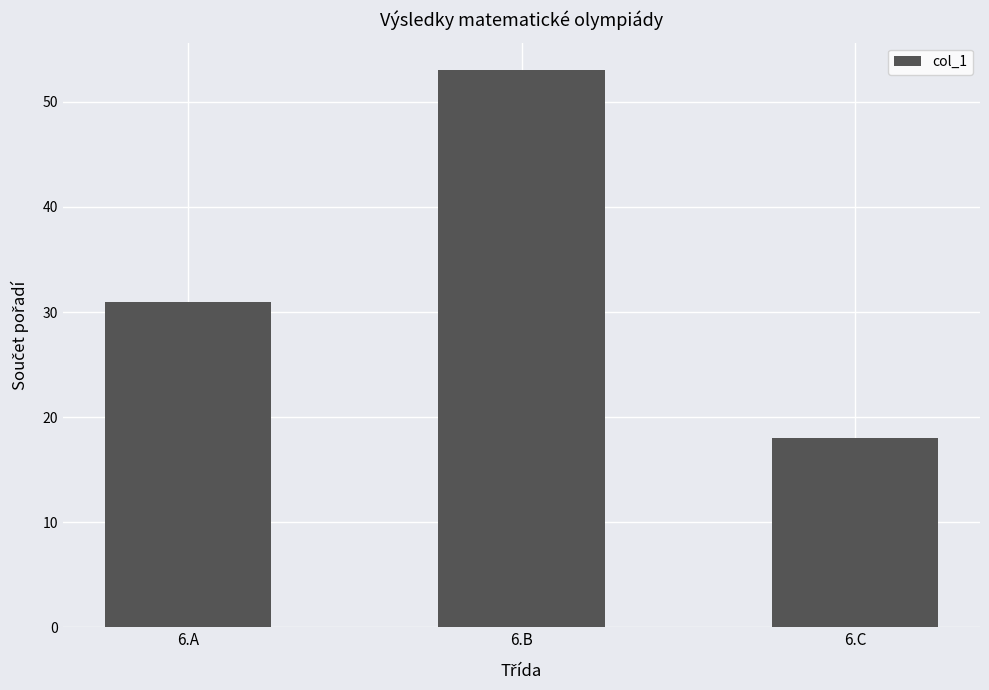

Reading left to right, extract all data points from this chart.

31	53	18